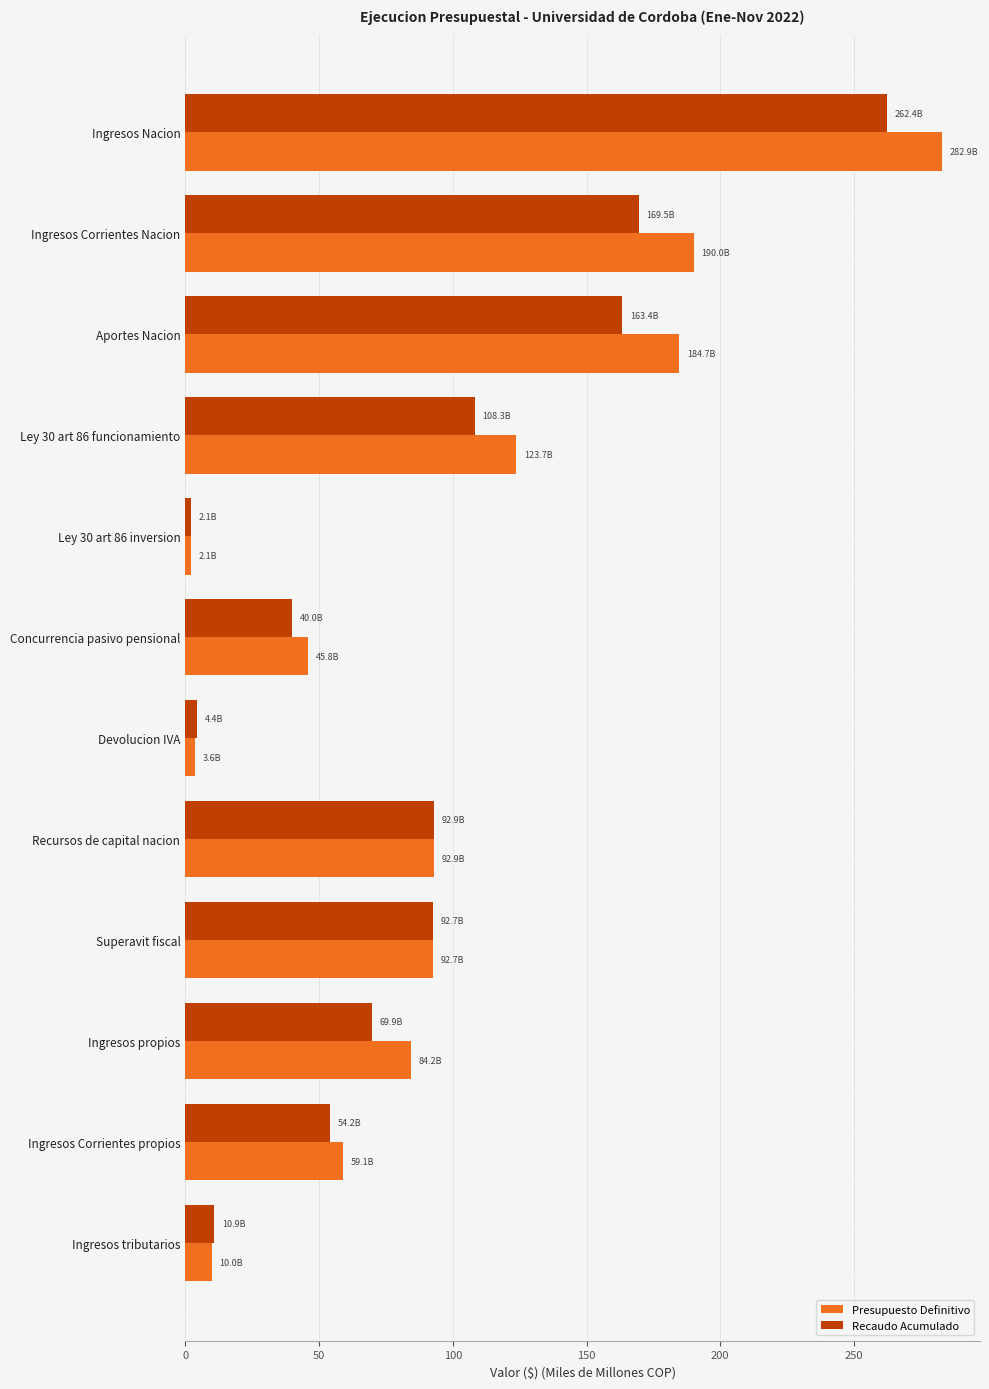

Count the number of data series in this chart.

2